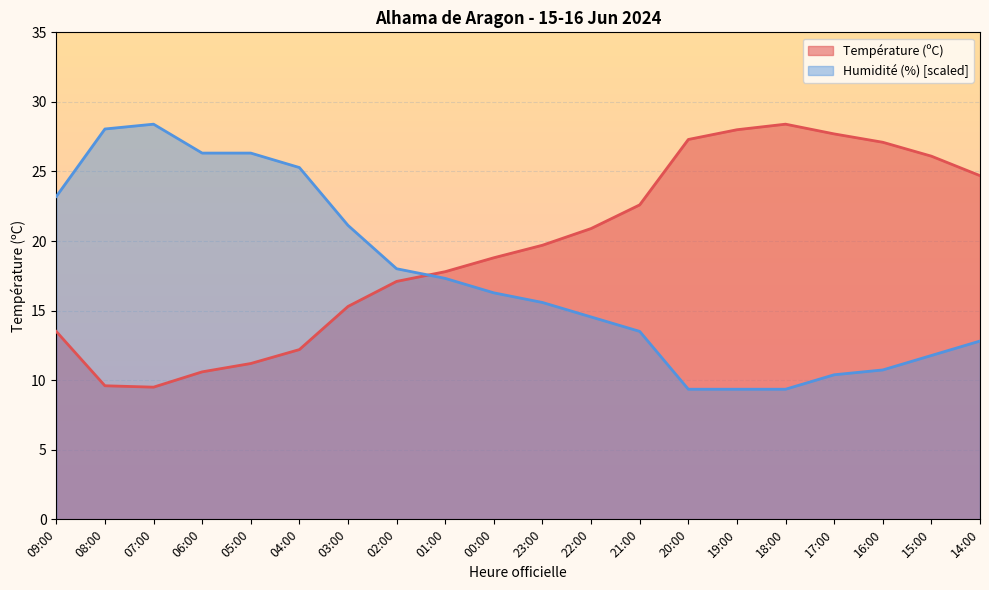

What is the total value across all series at 08:00?

37.7